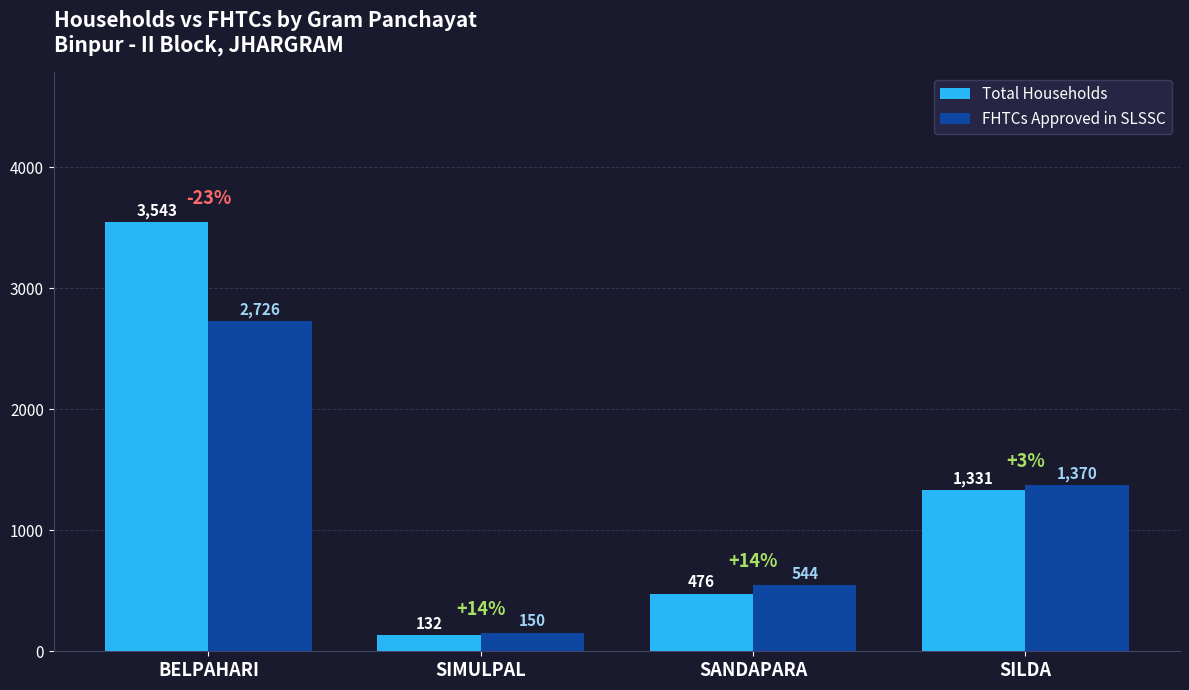

Is it true that FHTCs Approved in SLSSC equals 150 at SIMULPAL?

True